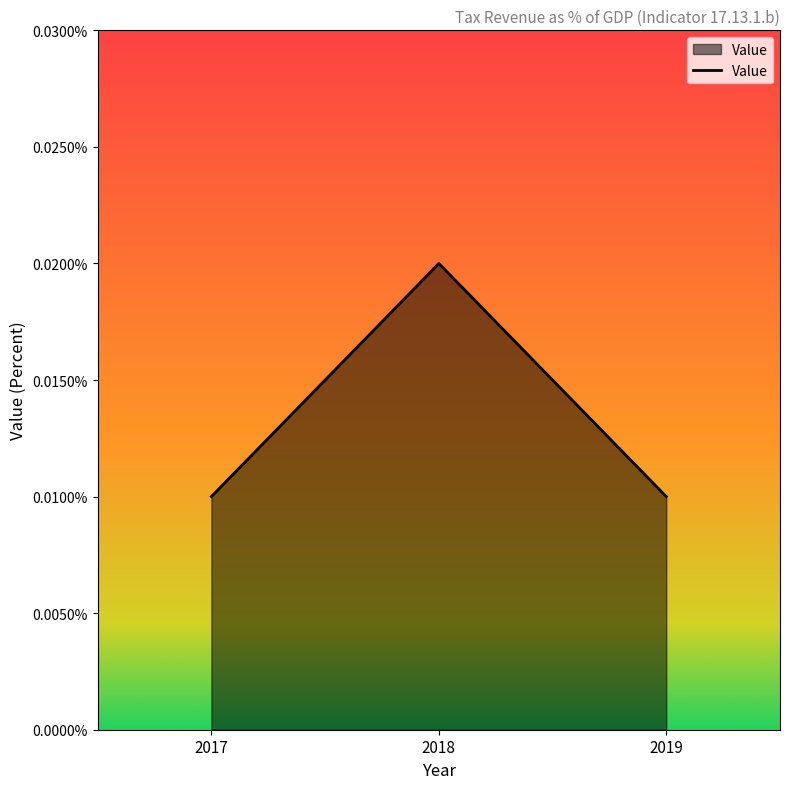

List the labels in order of value, smallest first.

2017, 2019, 2018